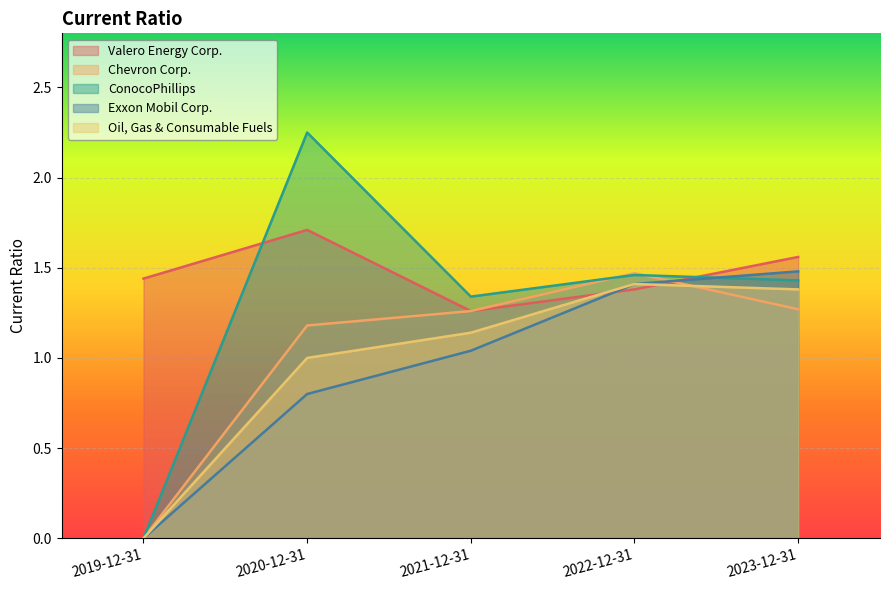

Where does the Oil, Gas & Consumable Fuels series first go above 1?

2021-12-31